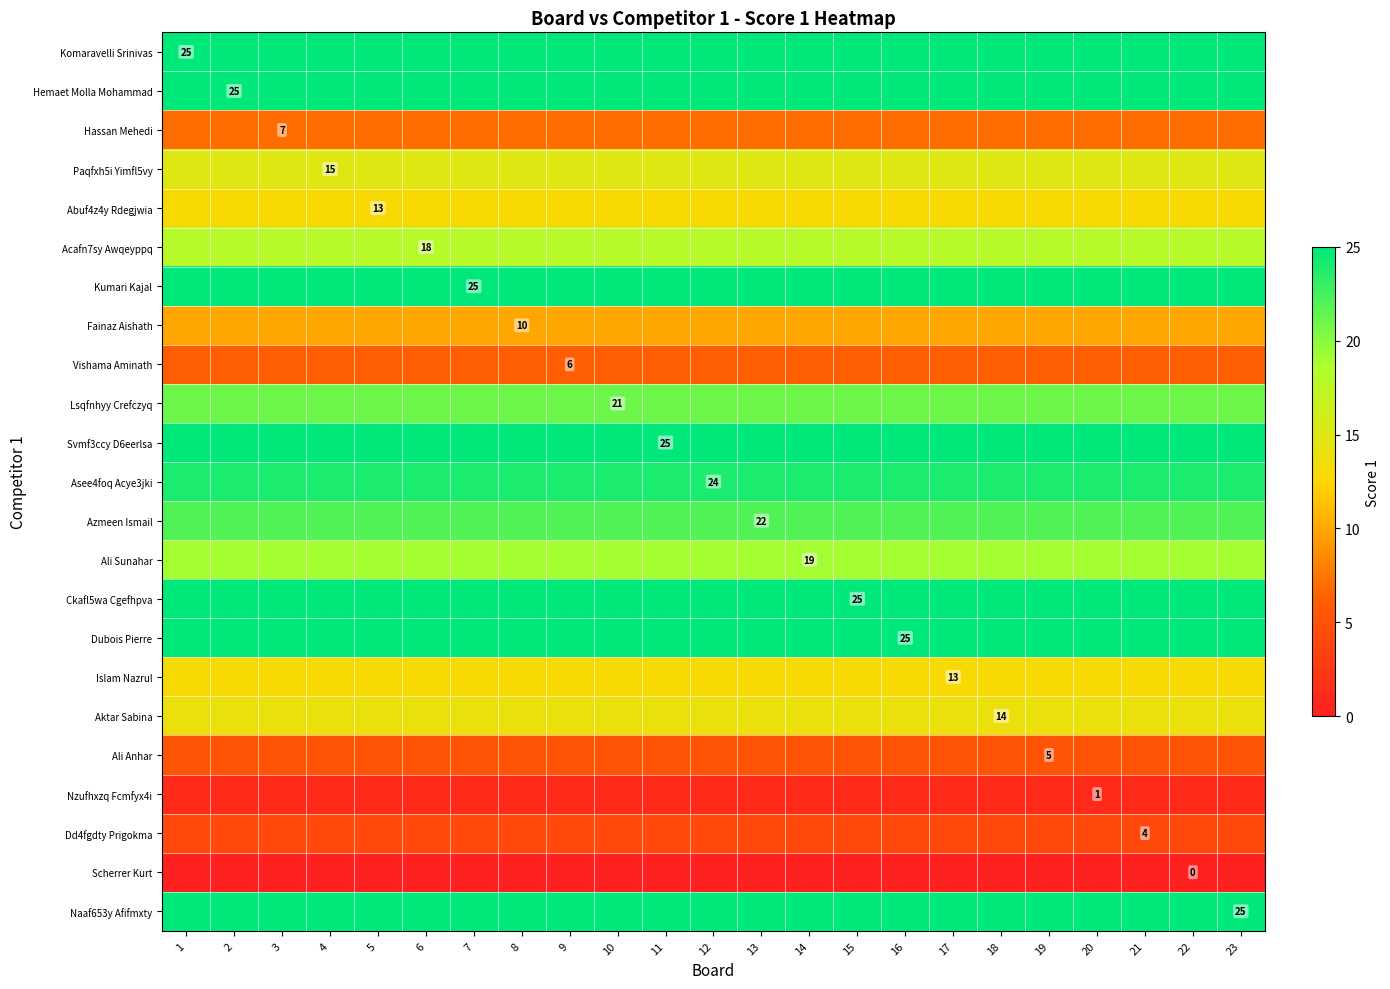

What is the average value of the Abuf4z4y Rdegjwia series?

13